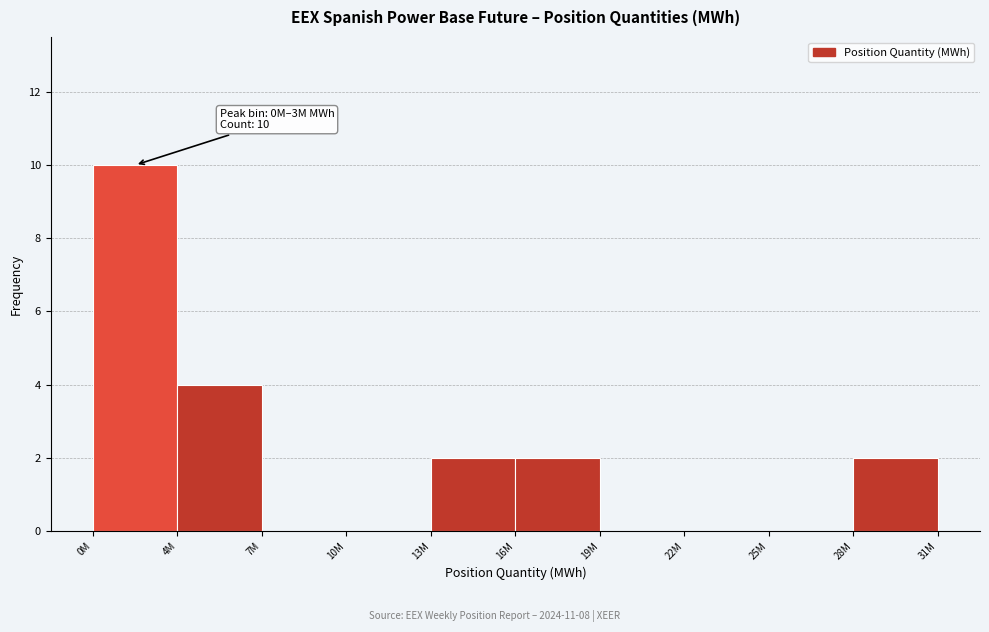

Reading left to right, transcribe all the data shown in this chart.

0M=10	4M=4	7M=0	10M=0	13M=2	16M=2	19M=0	22M=0	25M=0	28M=2